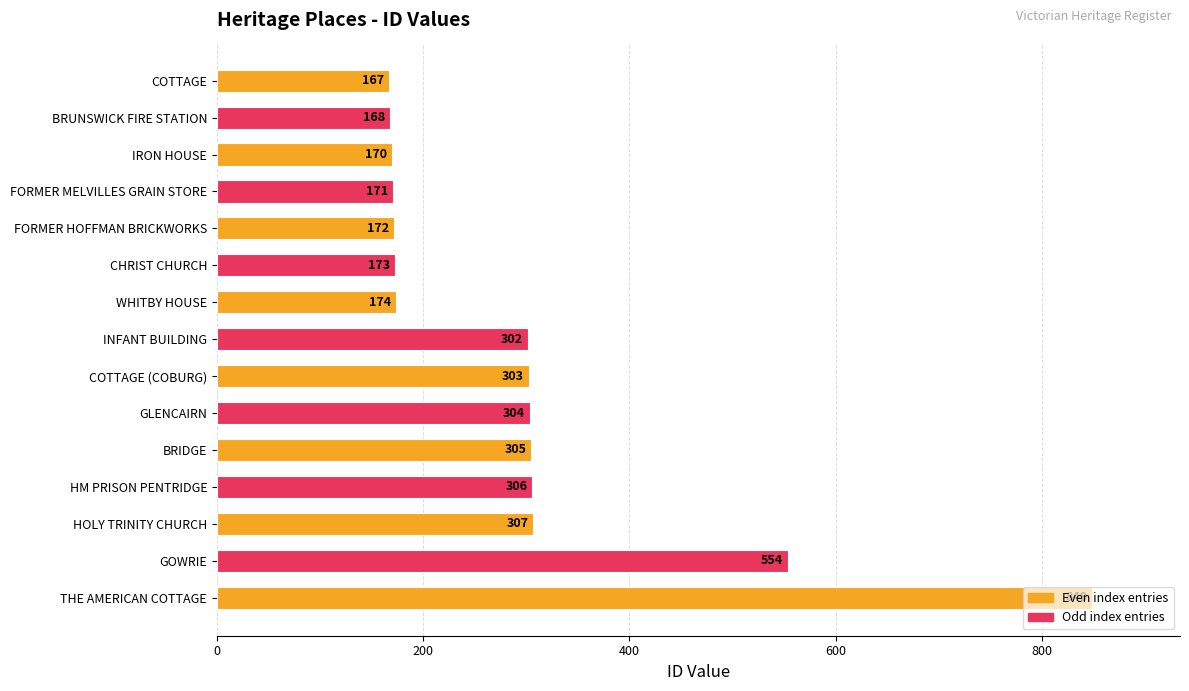

What value does the data have at COTTAGE (COBURG)?

303